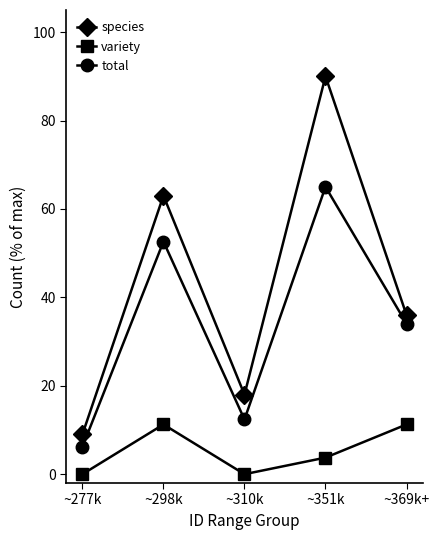

True or false: species and variety cross at least once.

False